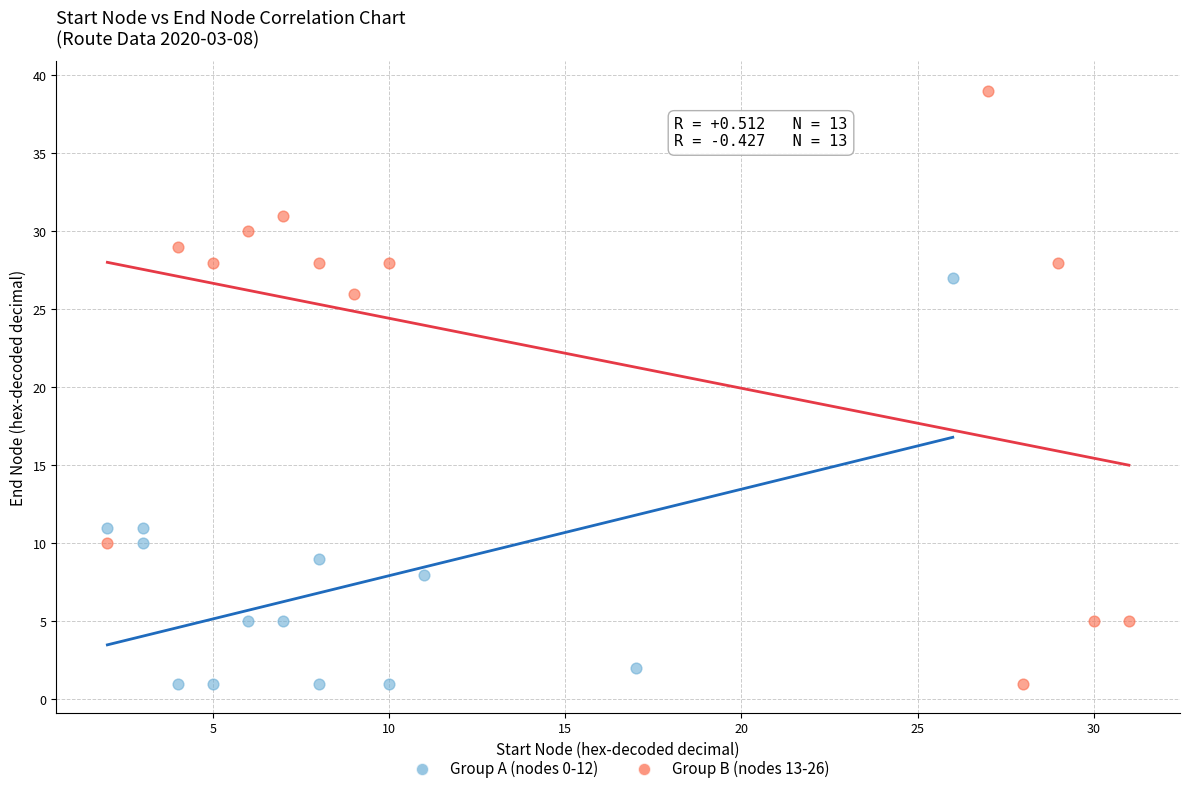

Which series reaches the maximum Y coordinate?

Group B (nodes 13-26)